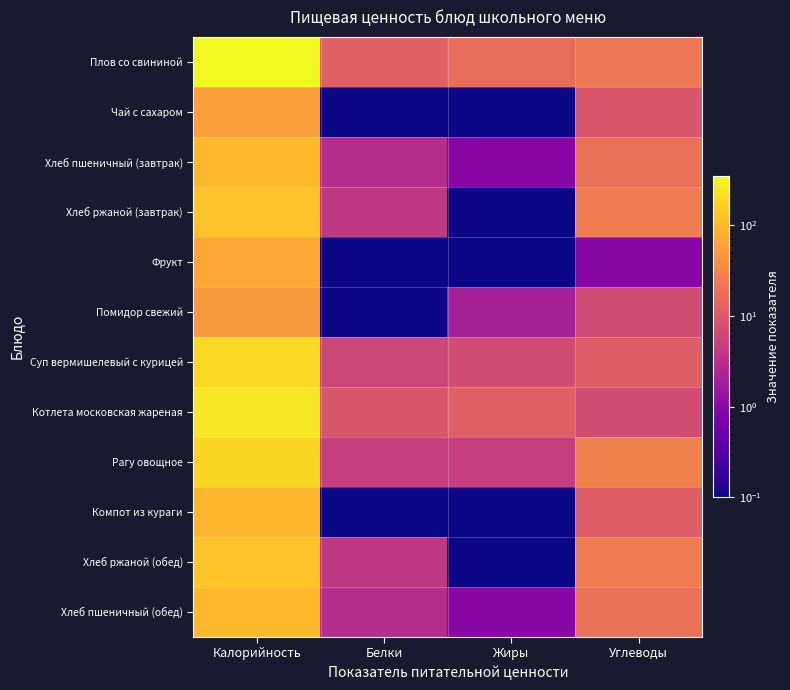

At how many categories does at least one series exceed 116?

1